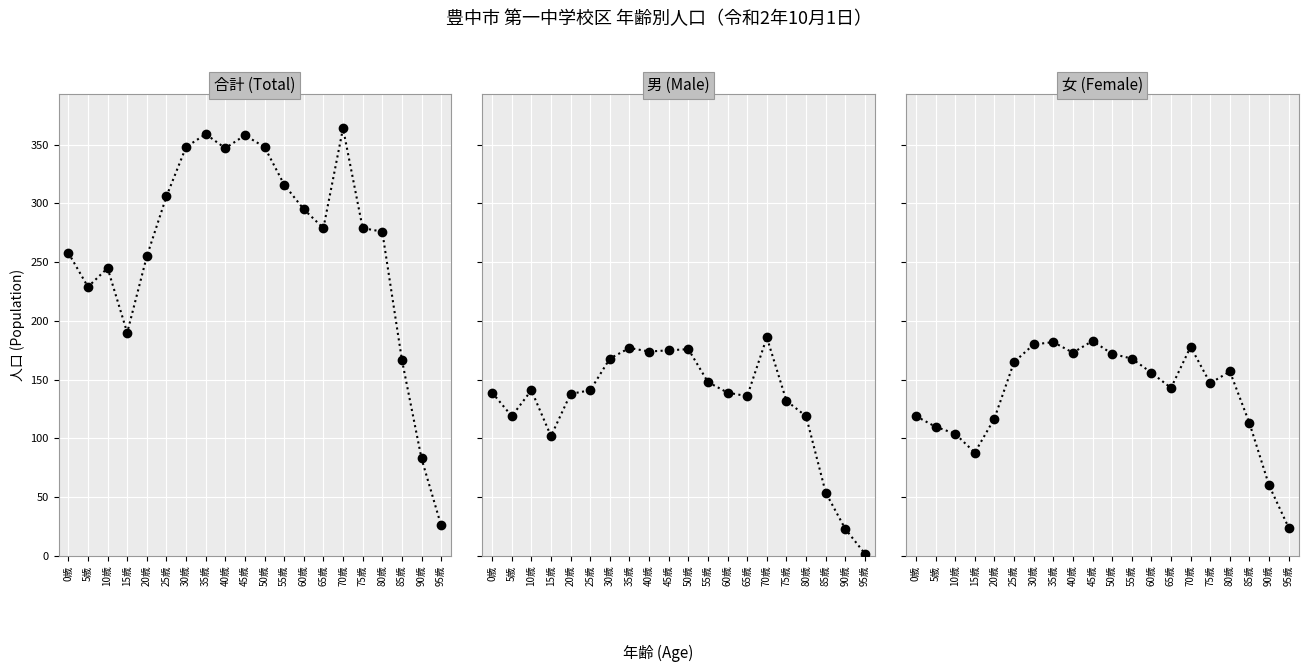

Which series changed the most between 35歳 and 70歳?

第一中学校 男